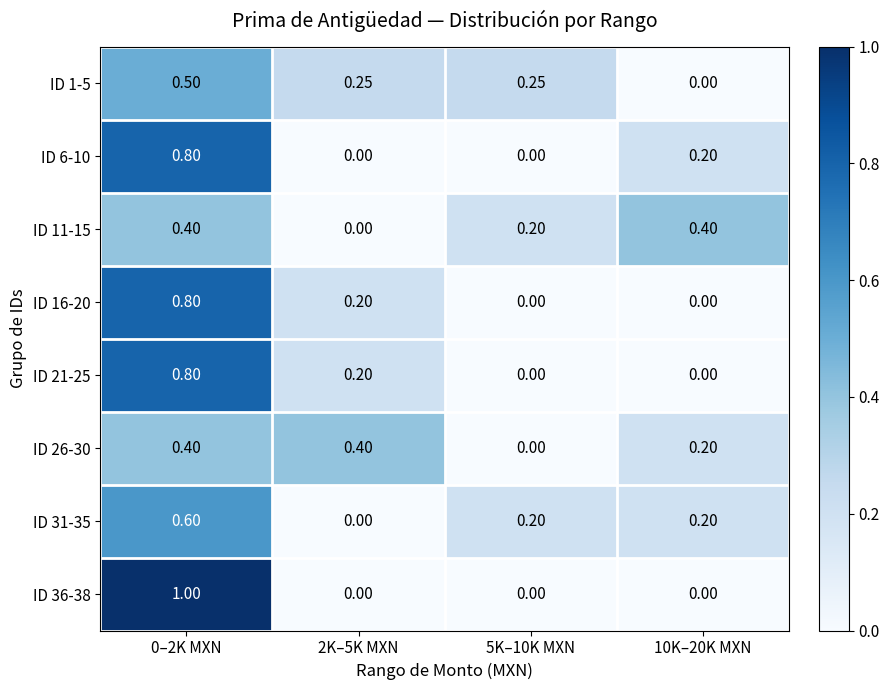

Is the value of ID 31-35 at 10K–20K MXN greater than the value of ID 21-25 at 5K–10K MXN?

Yes